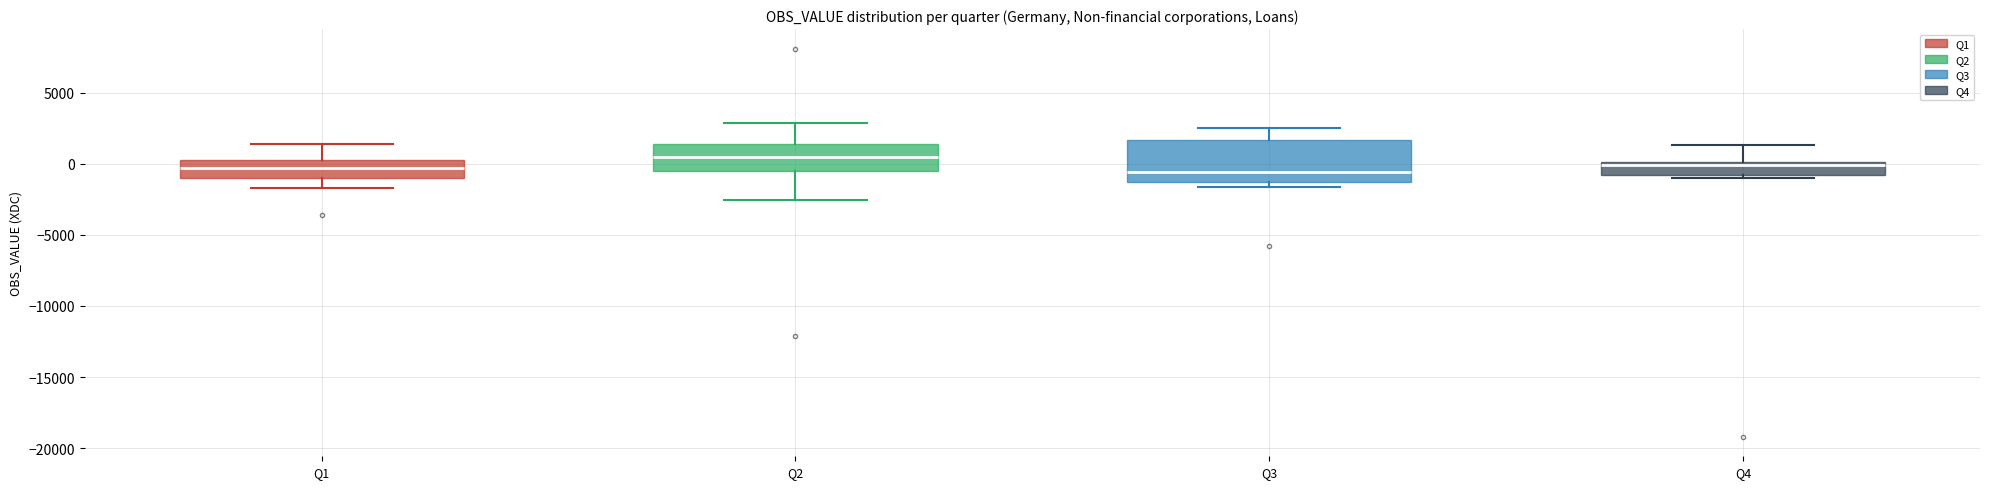

Reading left to right, transcribe this box plot: for each box, give where its median line is, the range the box spans, and where its two whiskers end, as read against the y-axis. The values are not printed on the chart, so give them approximately, as read against the axis.

Q1: median -500, box -1000 to 0, whiskers -1500 to 1500
Q2: median 500, box -500 to 1500, whiskers -2500 to 3000
Q3: median -500, box -1500 to 1500, whiskers -1500 (just below the box's lower edge) to 2500
Q4: median 0 (just below the box's upper edge), box -1000 to 0, whiskers -1000 (just below the box's lower edge) to 1500